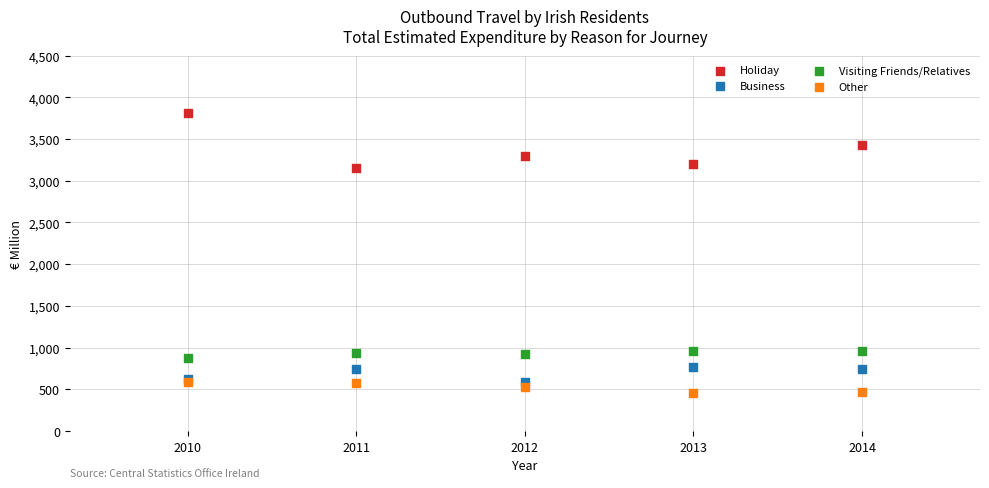

Across all data points, what is the range of X values (max minus min)?

4.0